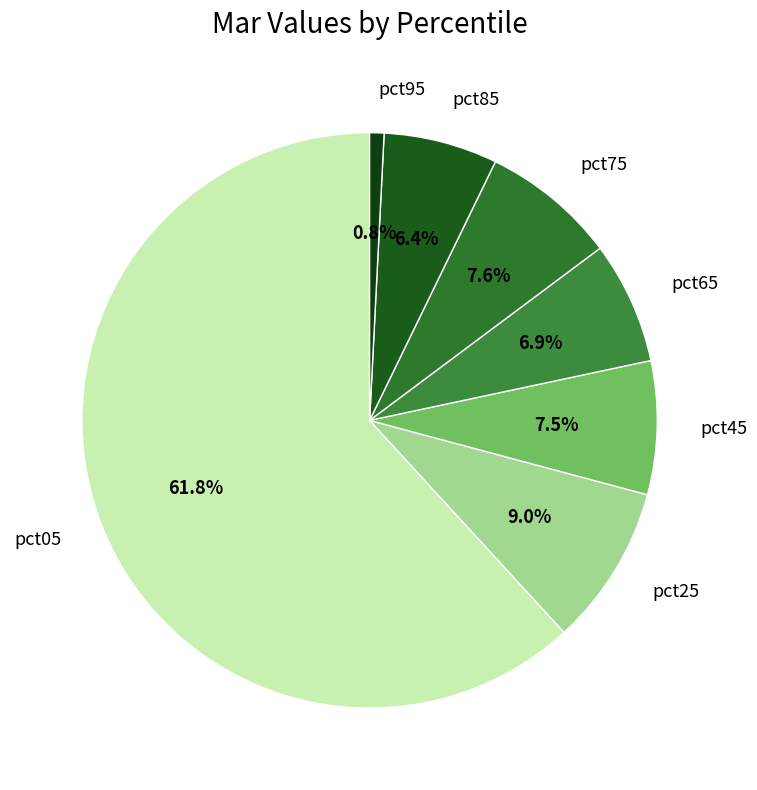

What is the smallest slice in the pie chart?

pct95